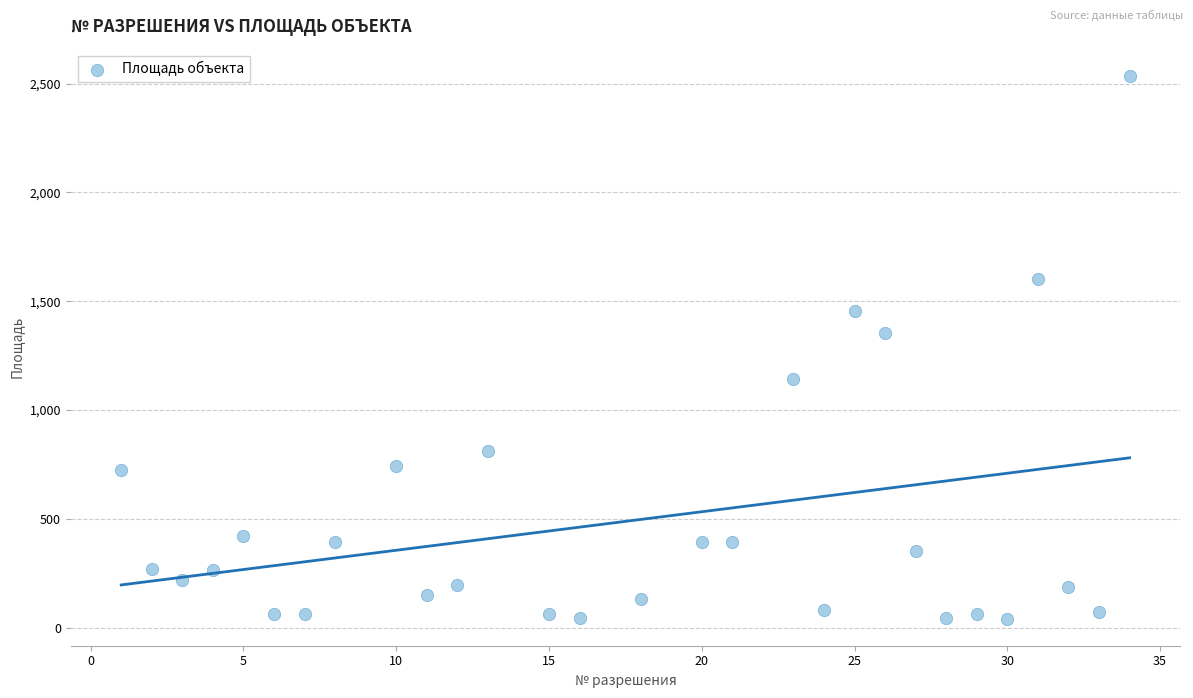

What Y value in the scatter plot is closest to 1288?

1353.5